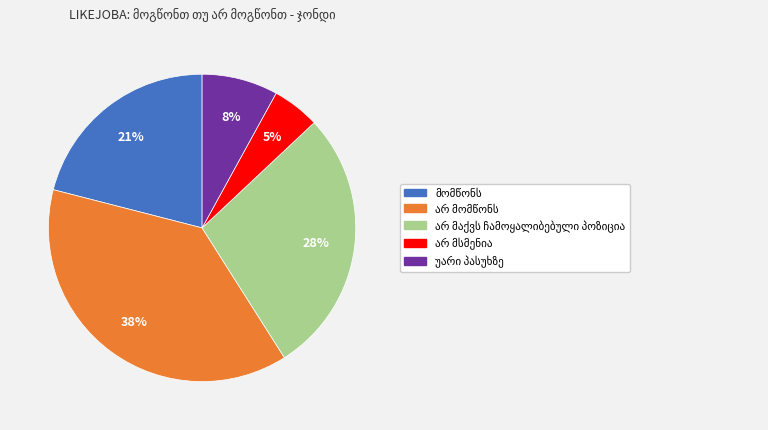

Is there a majority slice in this chart?

No